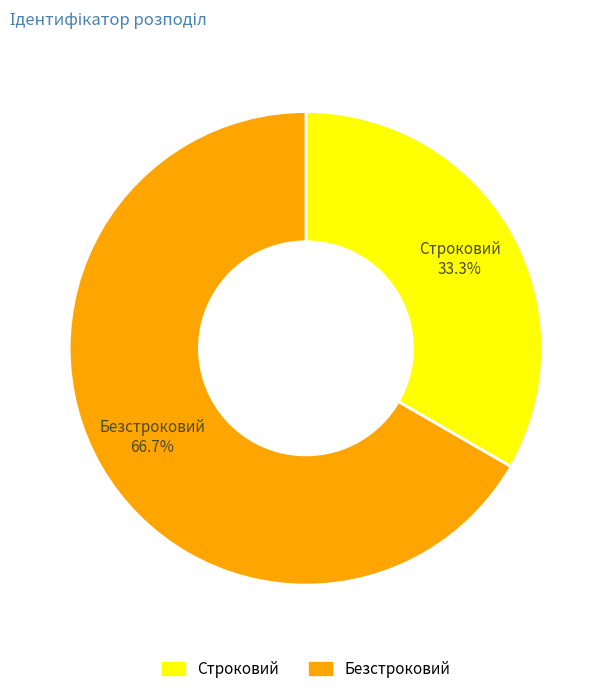

Rank the categories by value from lowest to highest.

Строковий, Безстроковий